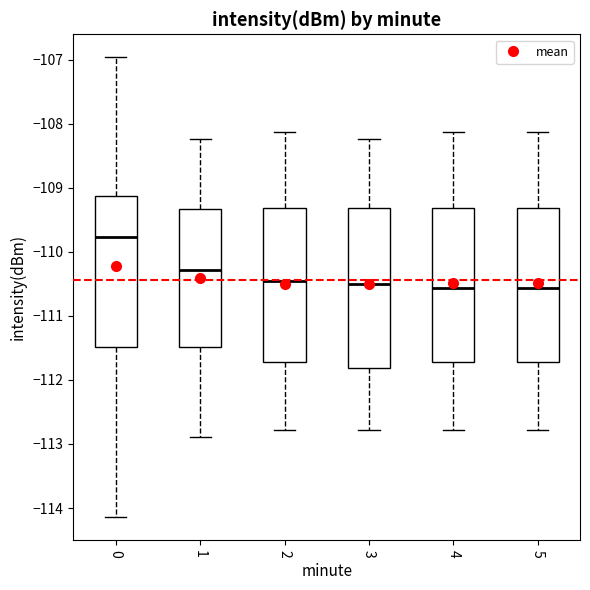

Reading left to right, transcribe this box plot: for each box, give where its median line is, the range the box spans, and where its two whiskers end, as read against the y-axis. The values are not printed on the chart, so give them approximately, as read against the axis.

0: median -109.8, box -111.5 to -109.1, whiskers -114.1 to -107.0
1: median -110.3, box -111.5 to -109.3, whiskers -112.9 to -108.2
2: median -110.4, box -111.7 to -109.3, whiskers -112.8 to -108.1
3: median -110.5, box -111.8 to -109.3, whiskers -112.8 to -108.2
4: median -110.6, box -111.7 to -109.3, whiskers -112.8 to -108.1
5: median -110.6, box -111.7 to -109.3, whiskers -112.8 to -108.1